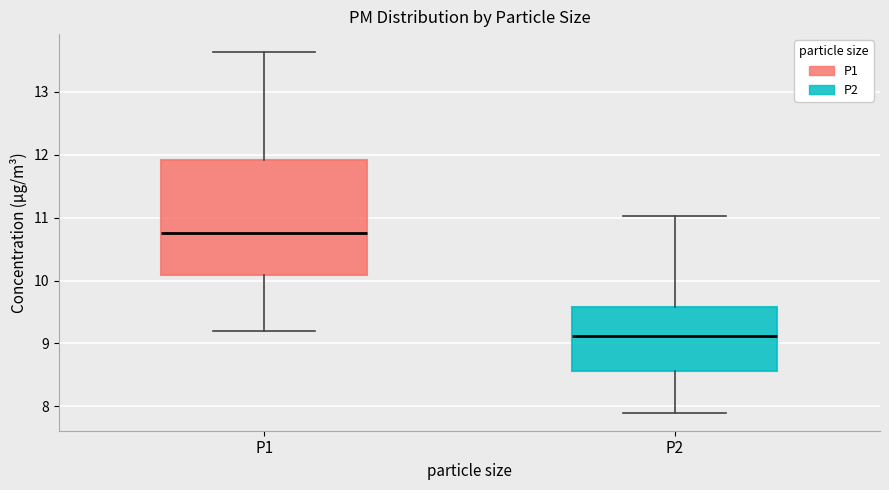

Where does the median line of the box for P1 sit on the y-axis? The values are not printed on the chart, so give them approximately, as read against the axis.

10.8